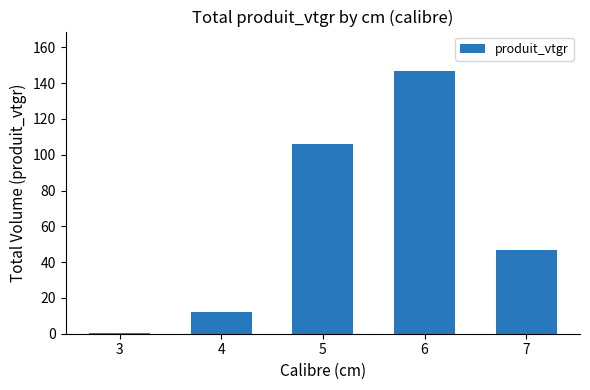

What is the sum of all values?

312.2